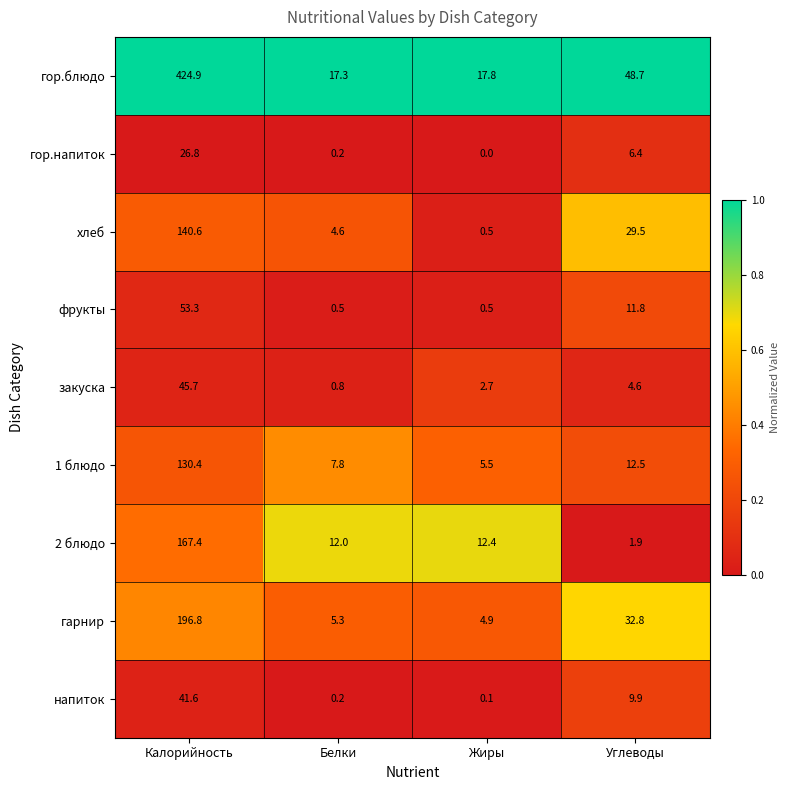

Read the гор.напиток value at Калорийность.

26.8